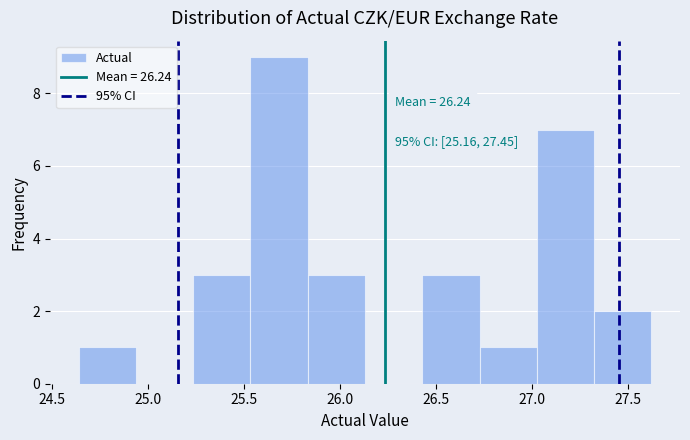

Over which range of the x-axis is the bar tallest?

25.55 to 25.85